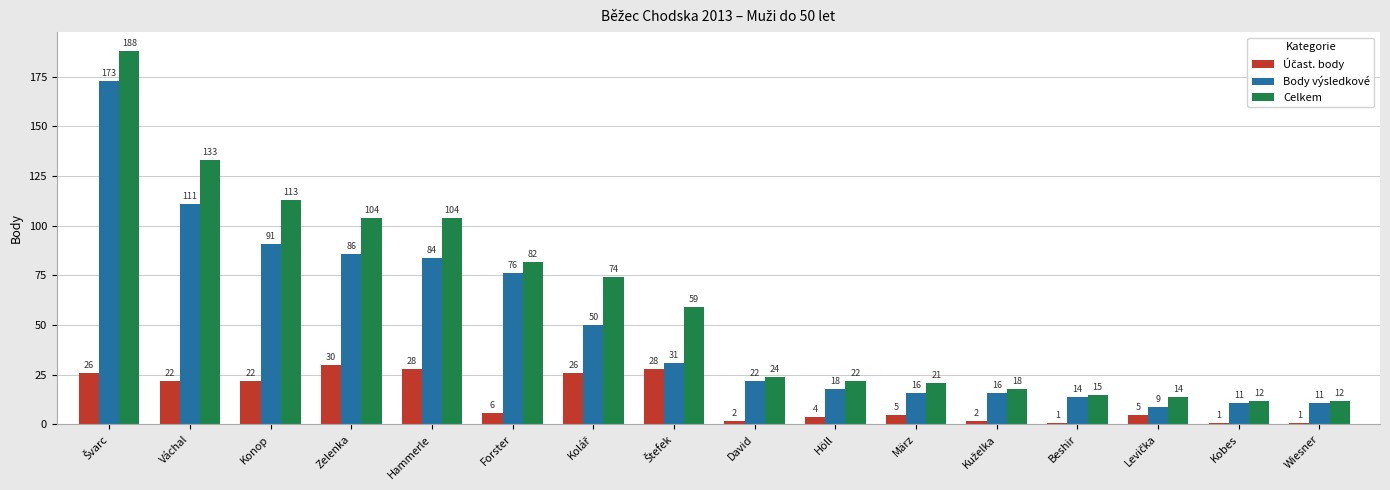

Between Váchal and Beshir, which series saw the biggest shift?

Celkem